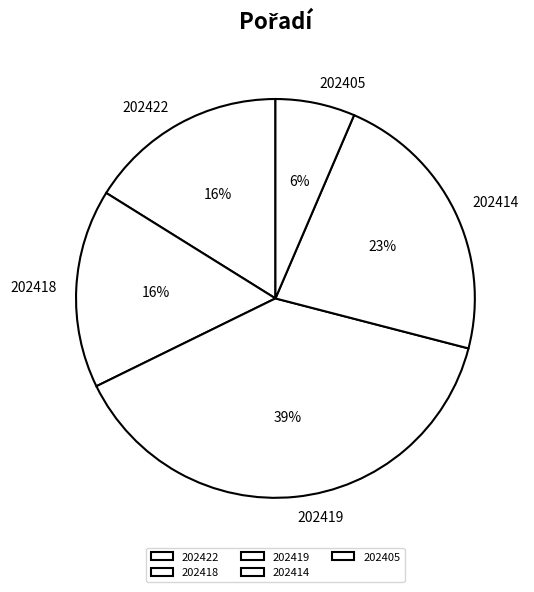

How many slices are in this pie chart?

5